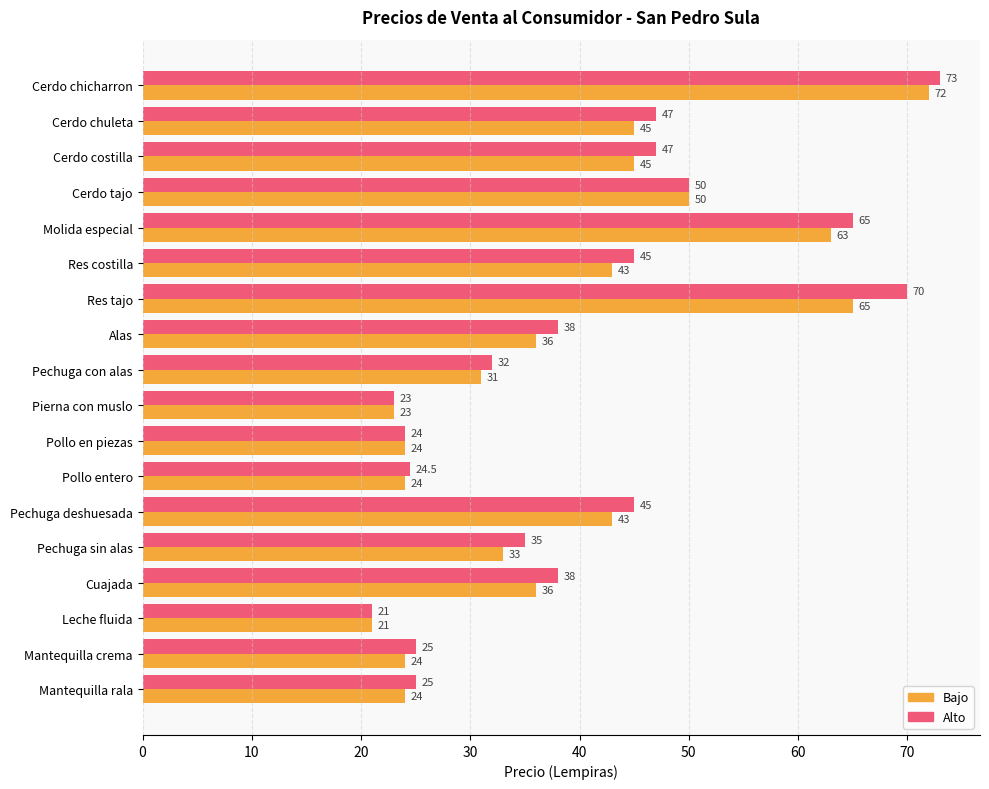

At Pechuga deshuesada, list the series in order from largest to smallest.

Alto, Bajo